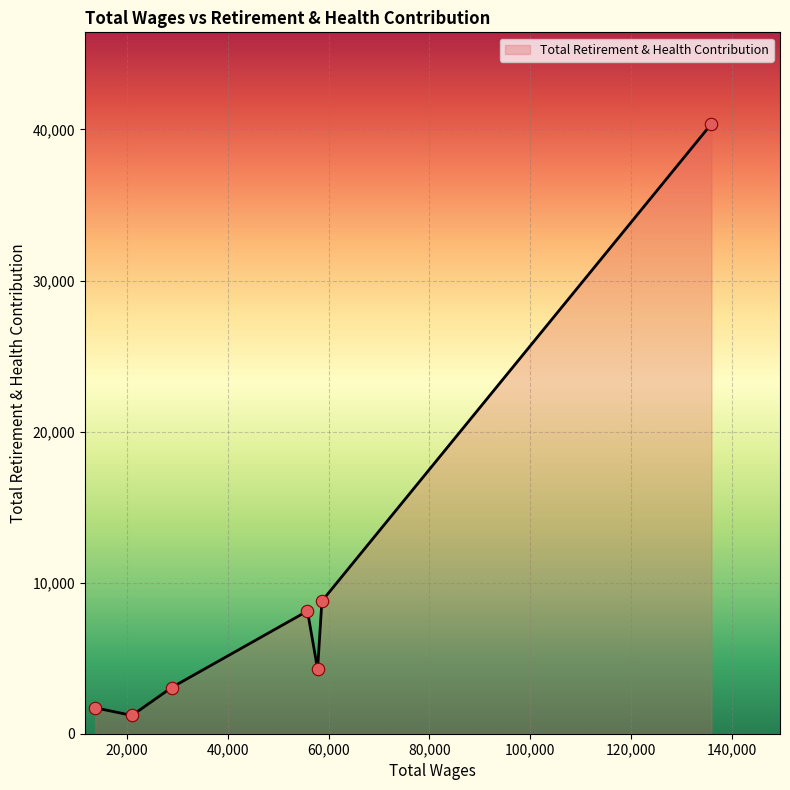

What is the sum of all values?

67521